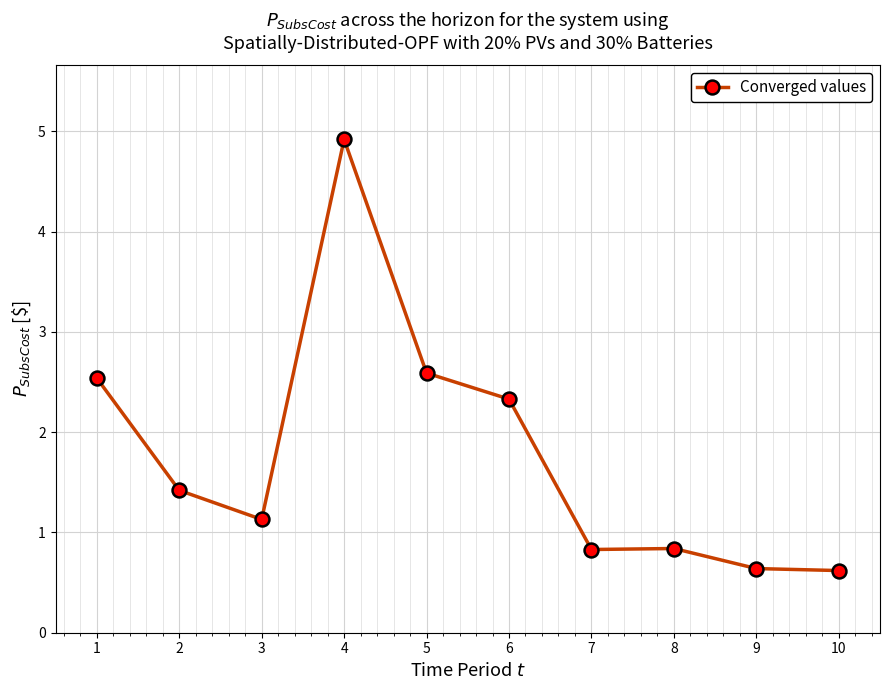

What is the change in value from 5 to 6?

-0.3